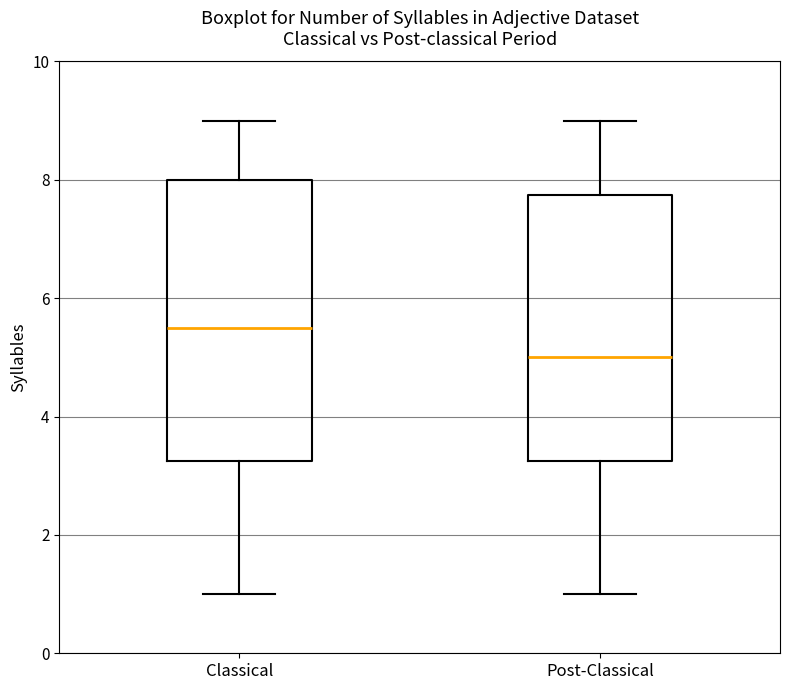

Which box's median line is the lowest?

Post-Classical